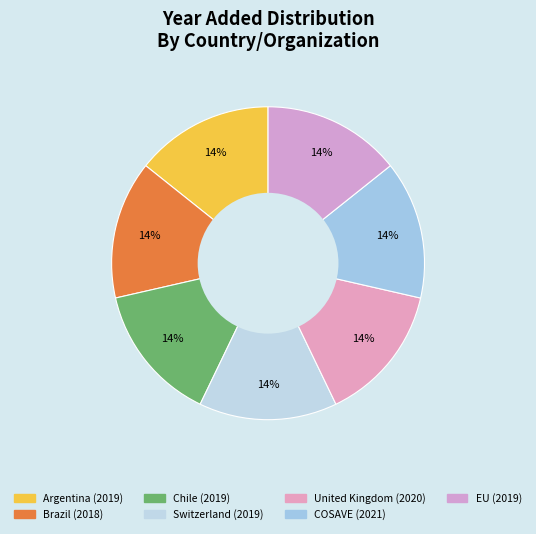

Combined, do Brazil and Switzerland account for over 50%?

No